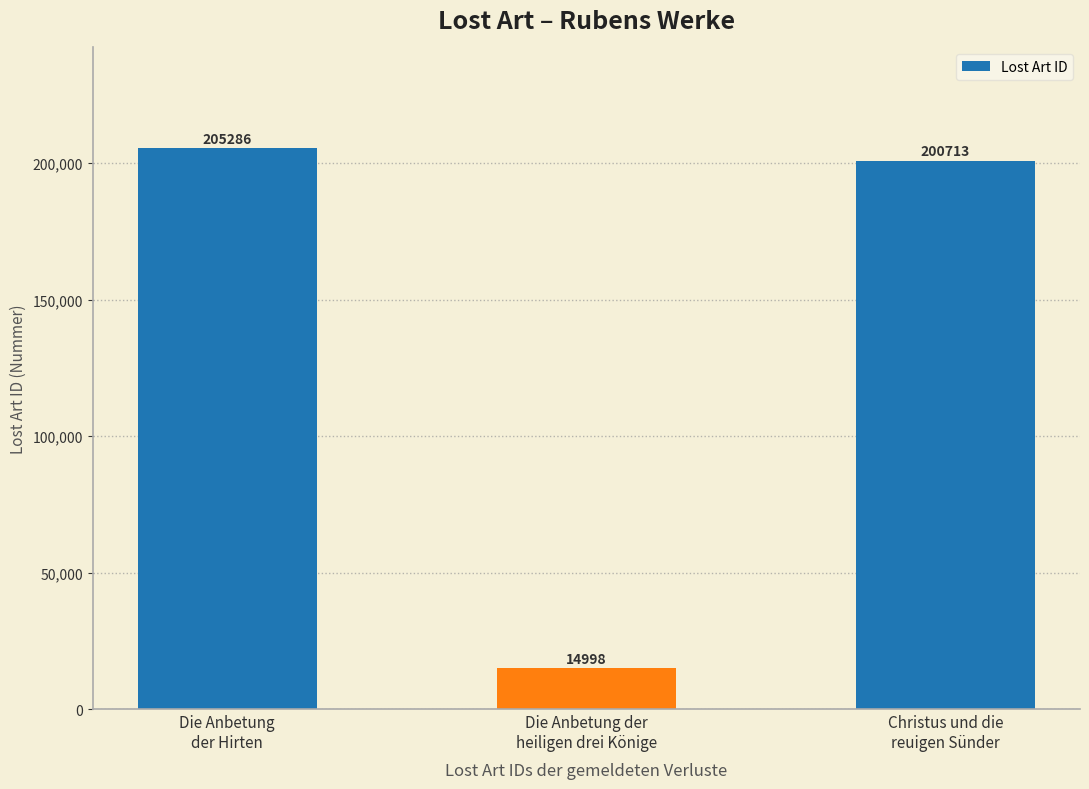

What is the label of the 2nd bar from the left?

Die Anbetung der
heiligen drei Könige